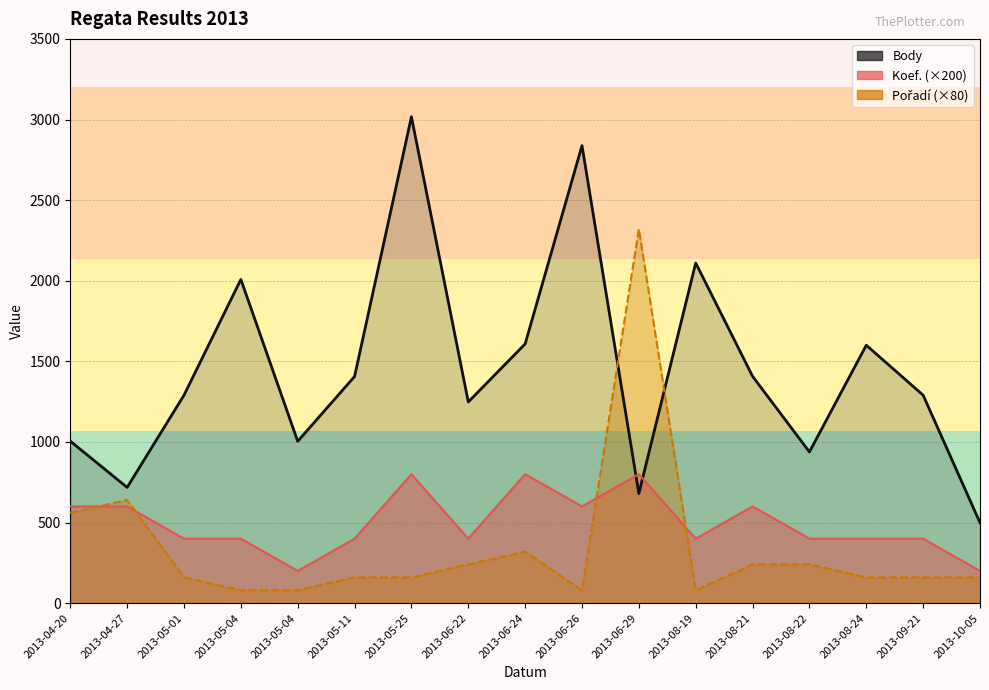

What is the total value across all series at 2013-05-04?

2488